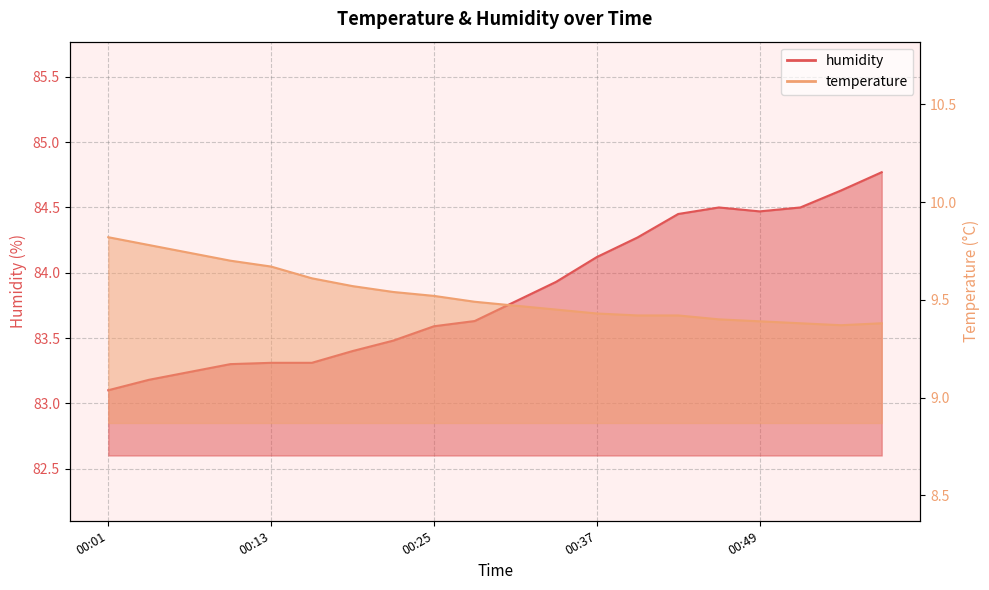

How many lines are shown in the chart?

2